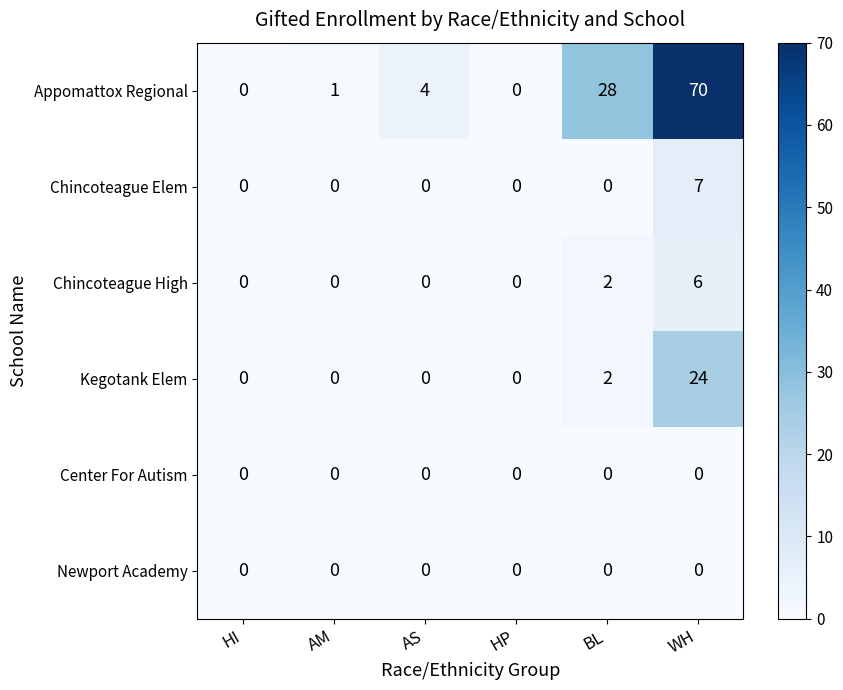

The Chincoteague Elem series shows 7 at WH. True or false?

True